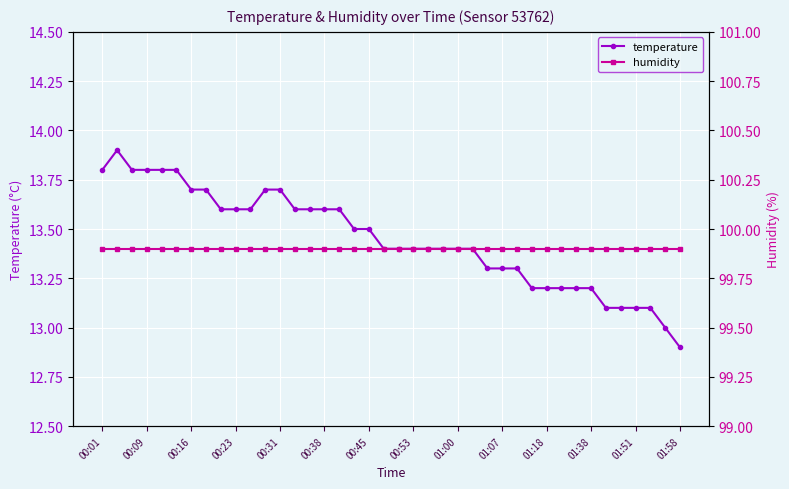

List the series in order of their peak value, lowest first.

temperature, humidity